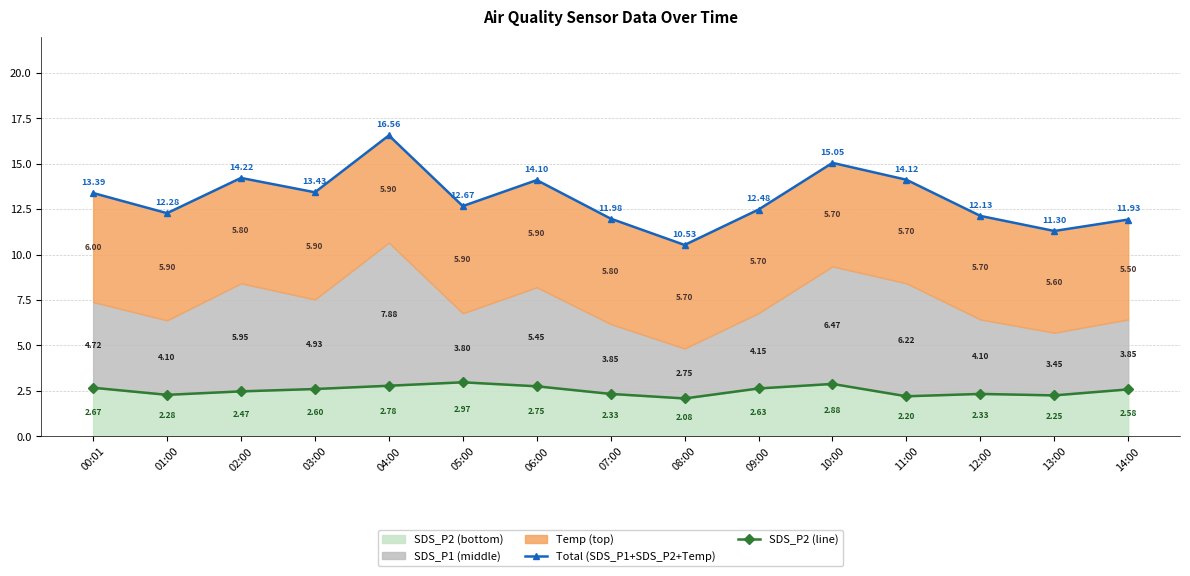

Between 13:00 and 02:00, which is larger?

02:00